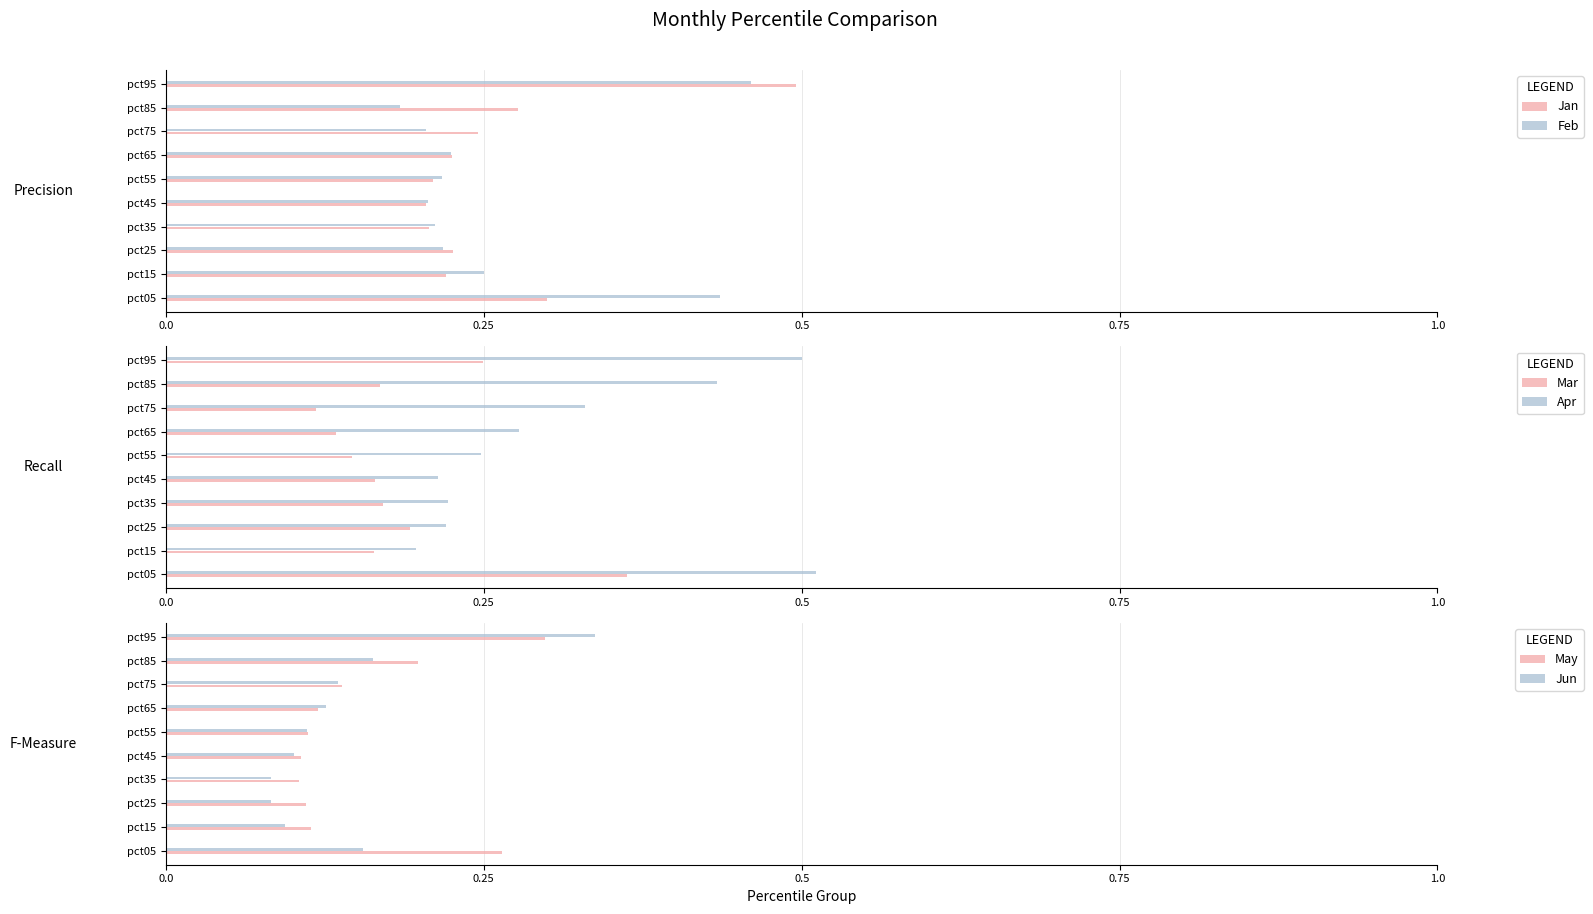

At which label is Feb closest to 0?

pct85